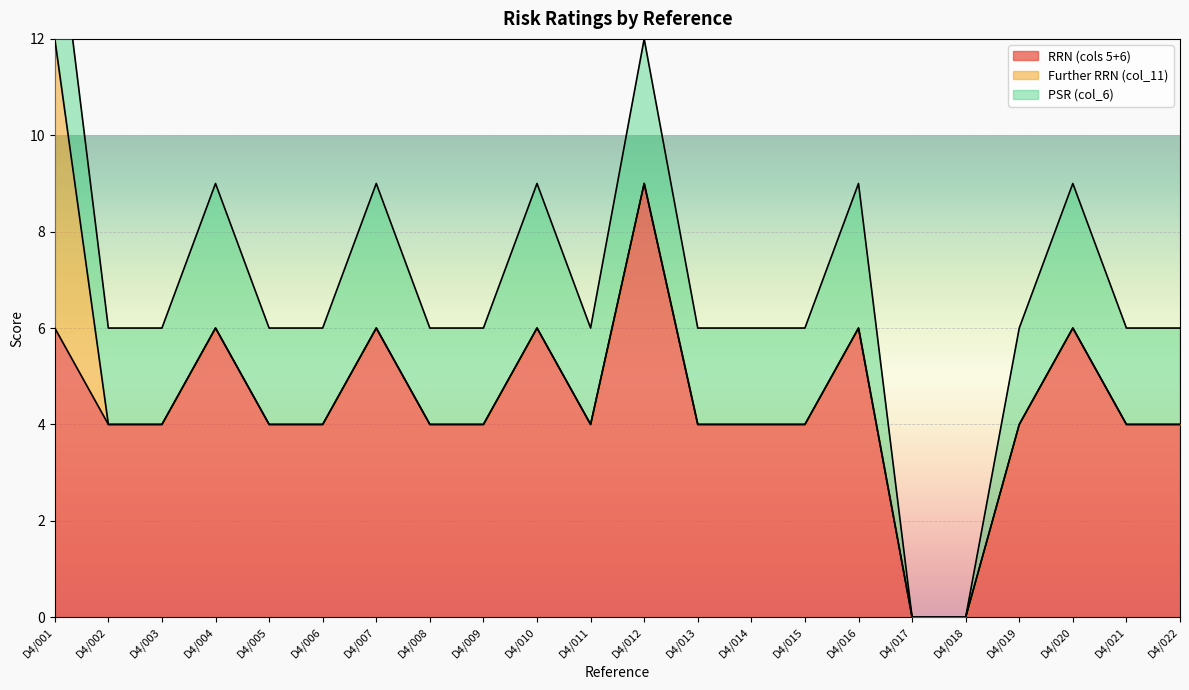

The Further RRN (col_11) series shows -3 at D4/022. True or false?

False